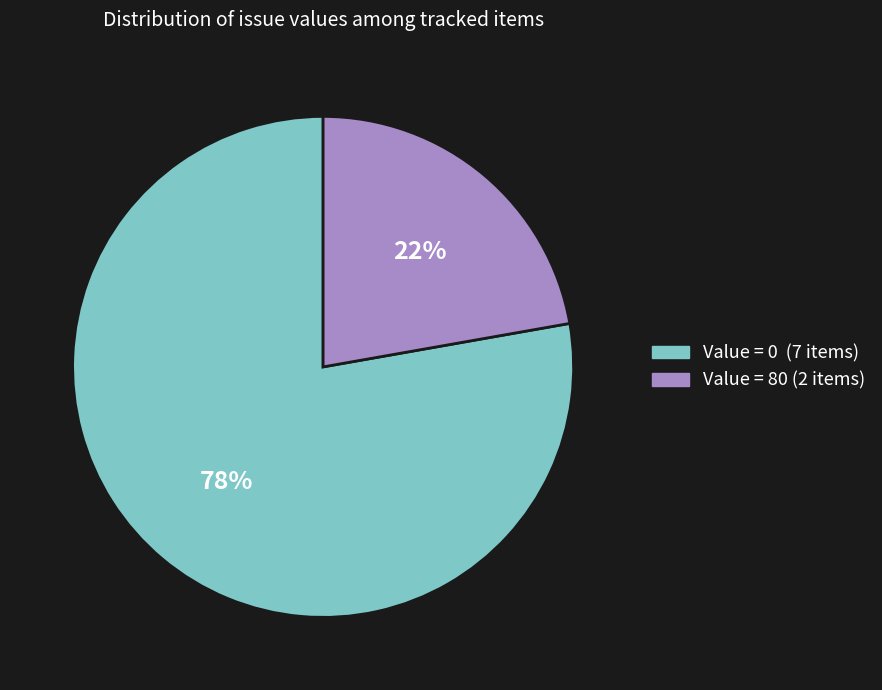

To the nearest percent, what is the difference between the largest and smallest slice percentages?

56%